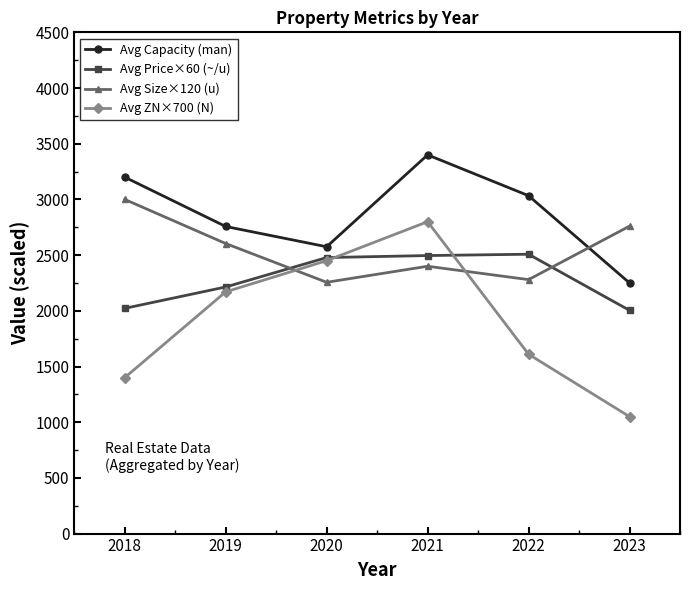

List the series in order of their peak value, highest first.

Avg Capacity (man), Avg Size×120 (u), Avg ZN×700 (N), Avg Price×60 (~/u)